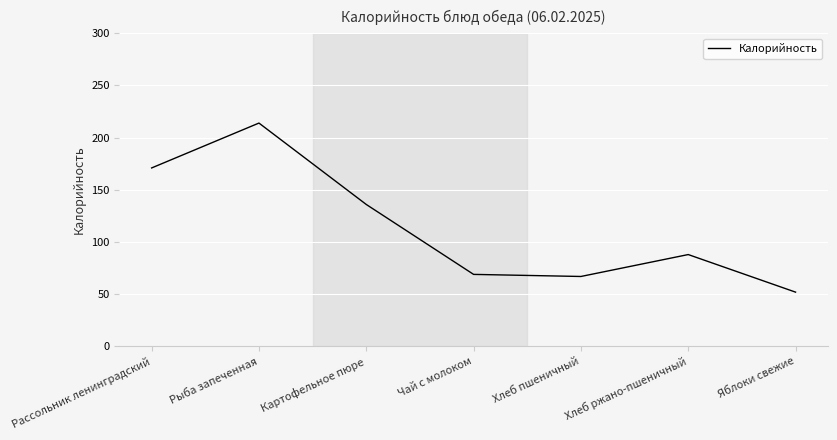

True or false: there are more than 0 points higher than both neighbors.

True